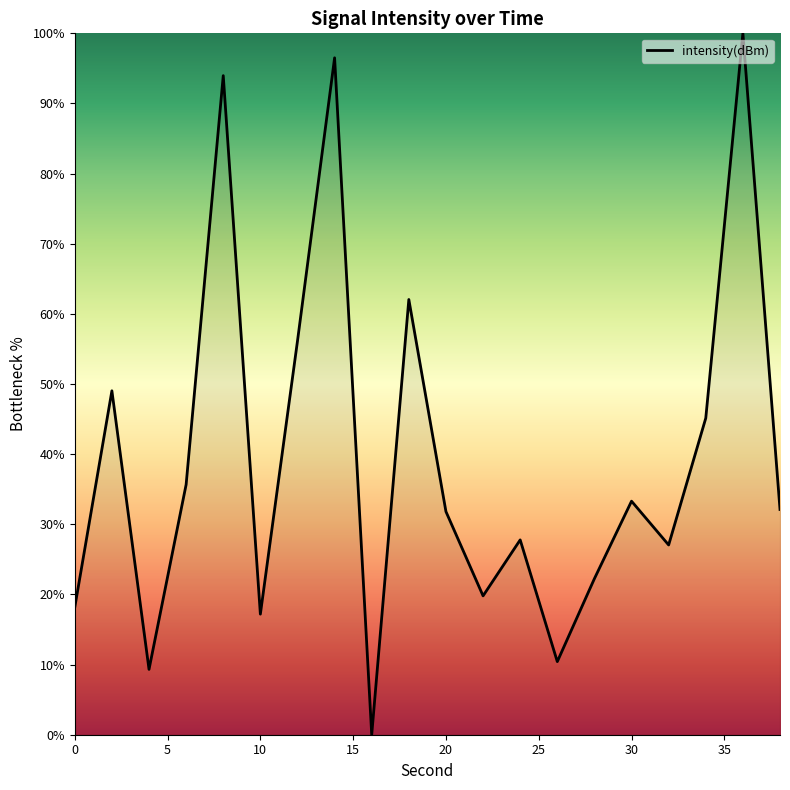

Is it true that the value at 0 is 29.8?

False